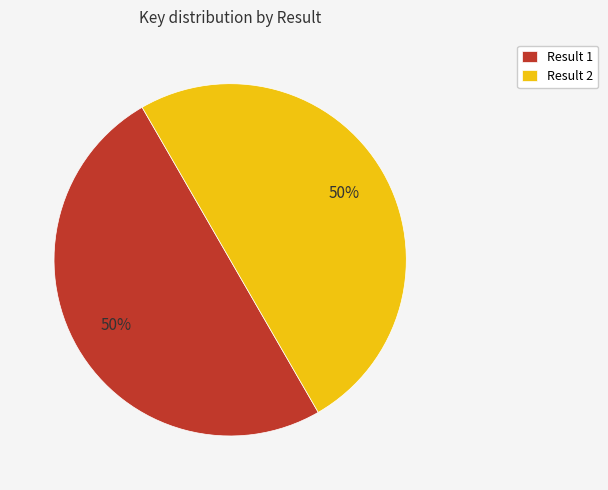

What percentage is the Result 1 slice, to the nearest percent?

50%